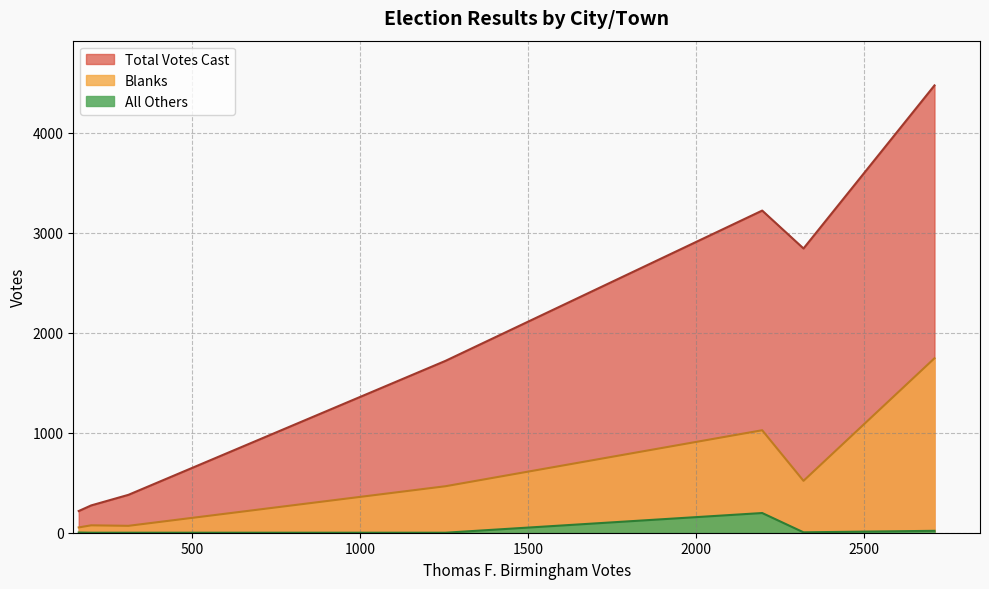

True or false: Blanks has a value of 318 at Boston.

False